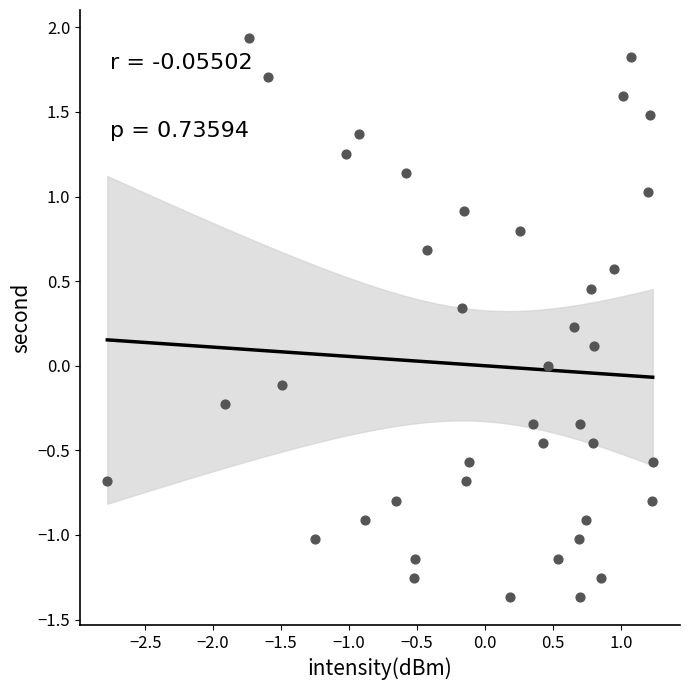

What is the range of X values (max minus min)?

4.0